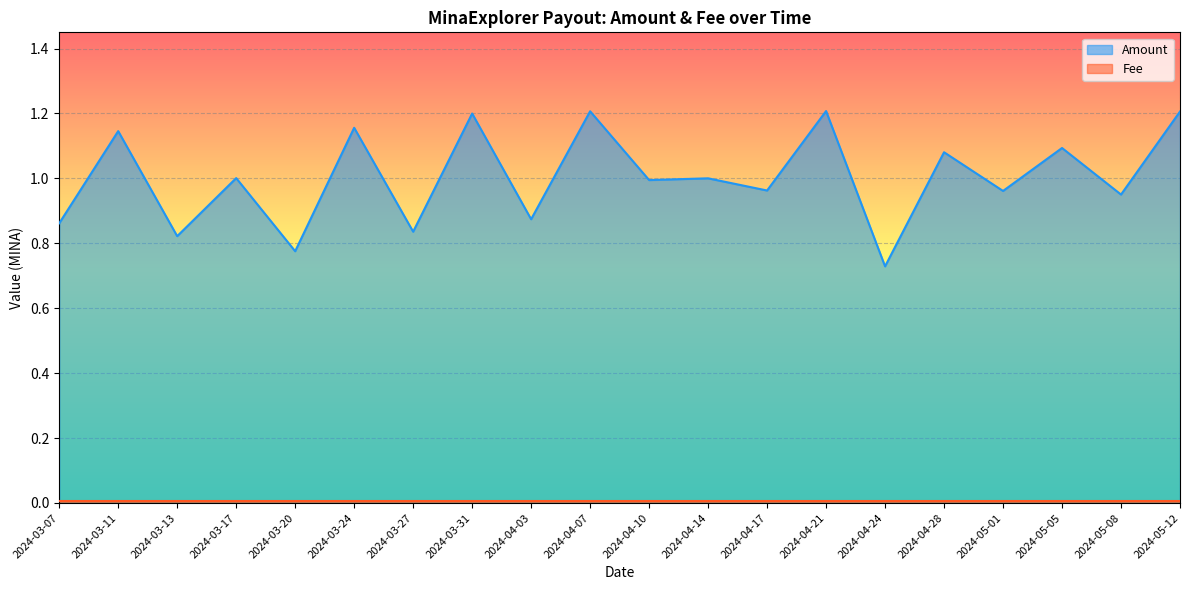

At which category does the data reach its first local peak?

2024-03-11